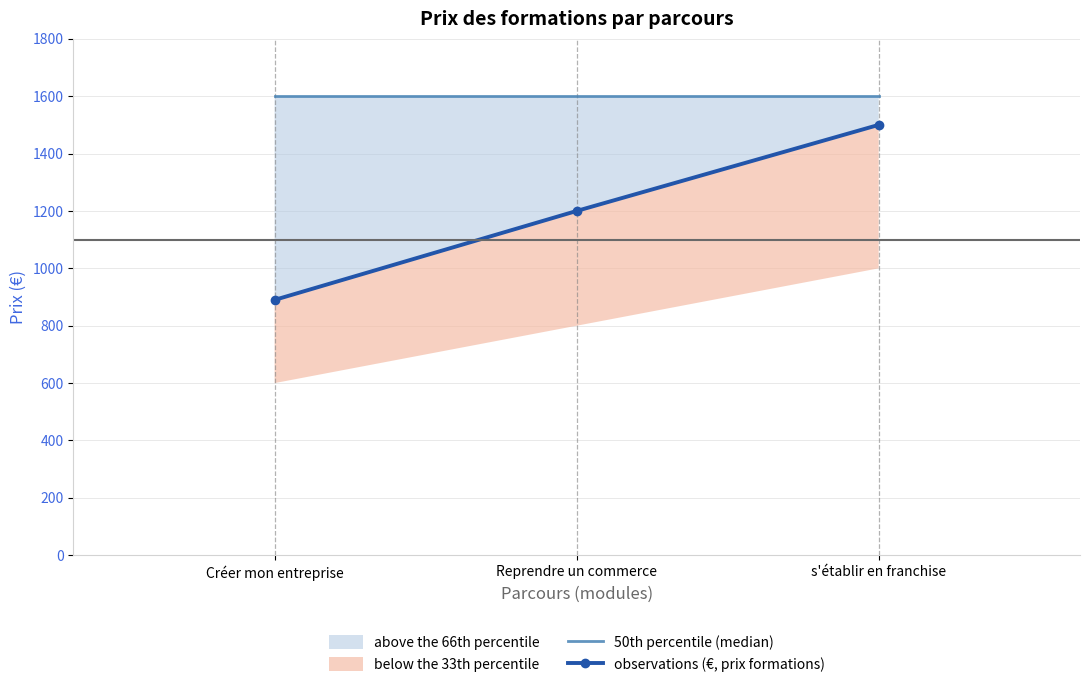

How many data points does each series have?

3